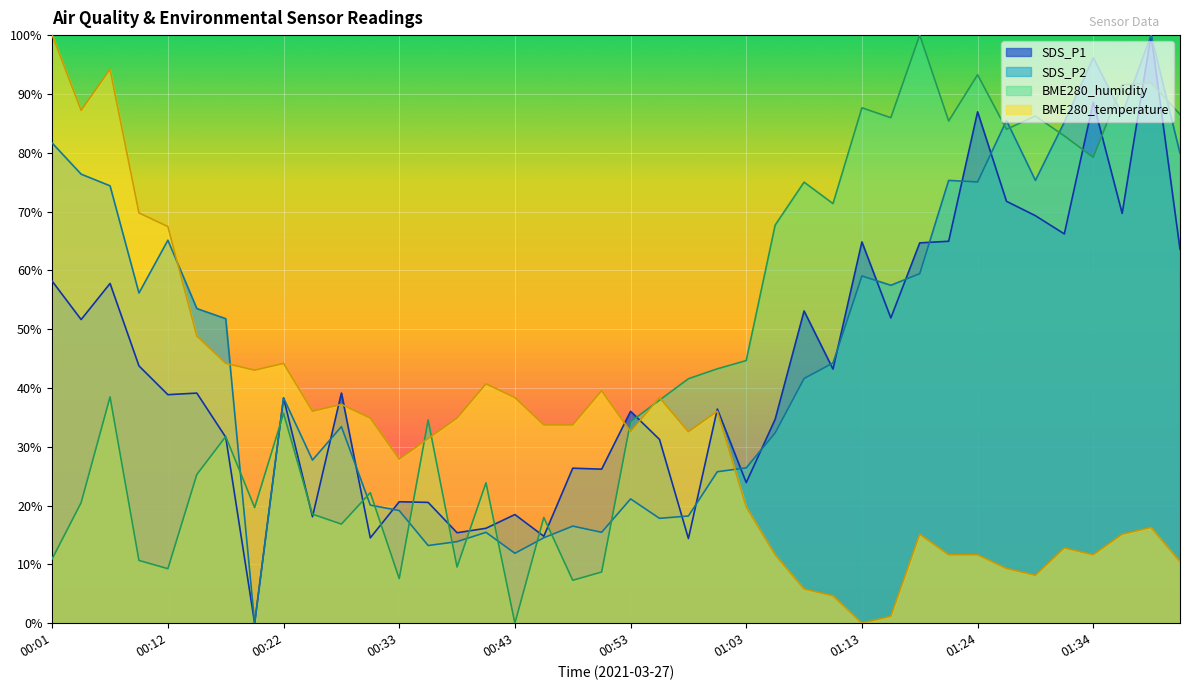

How many lines are shown in the chart?

4